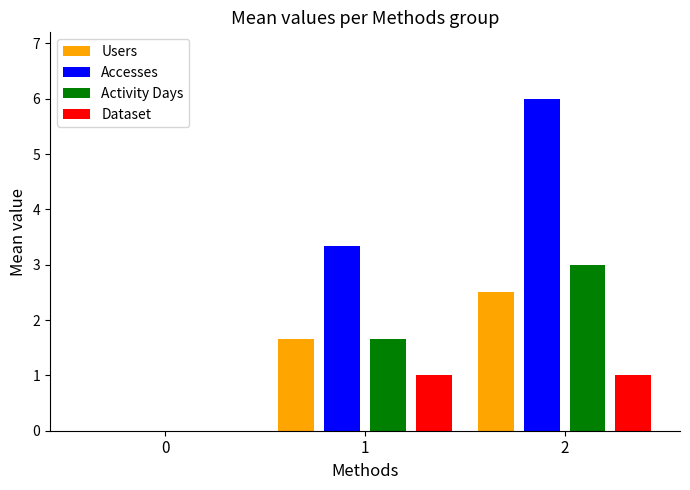

Is the value of Users at 1 greater than the value of Activity Days at 0?

Yes